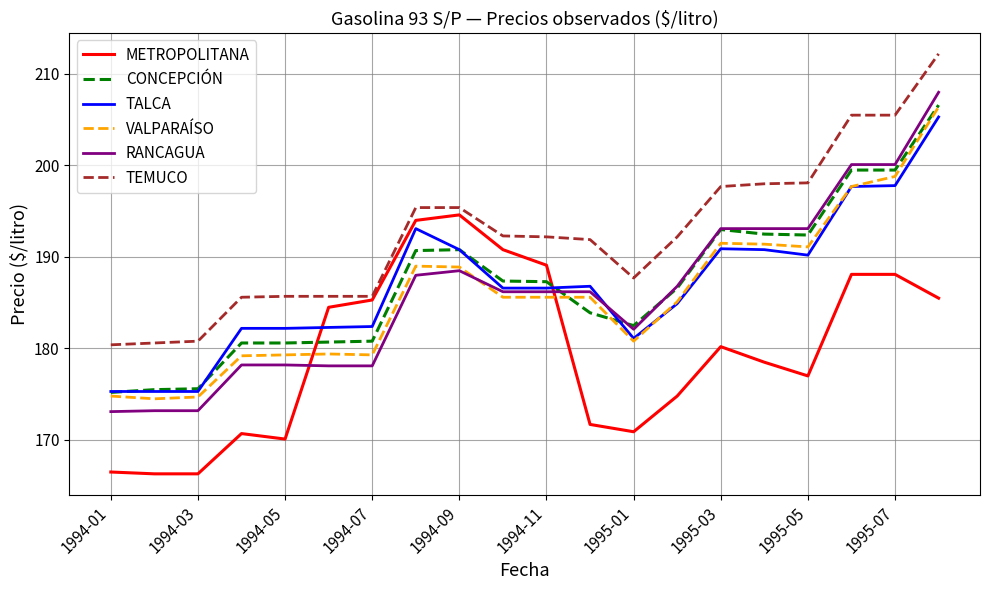

After their last crossing, which series has the higher values: TALCA or VALPARAÍSO?

VALPARAÍSO